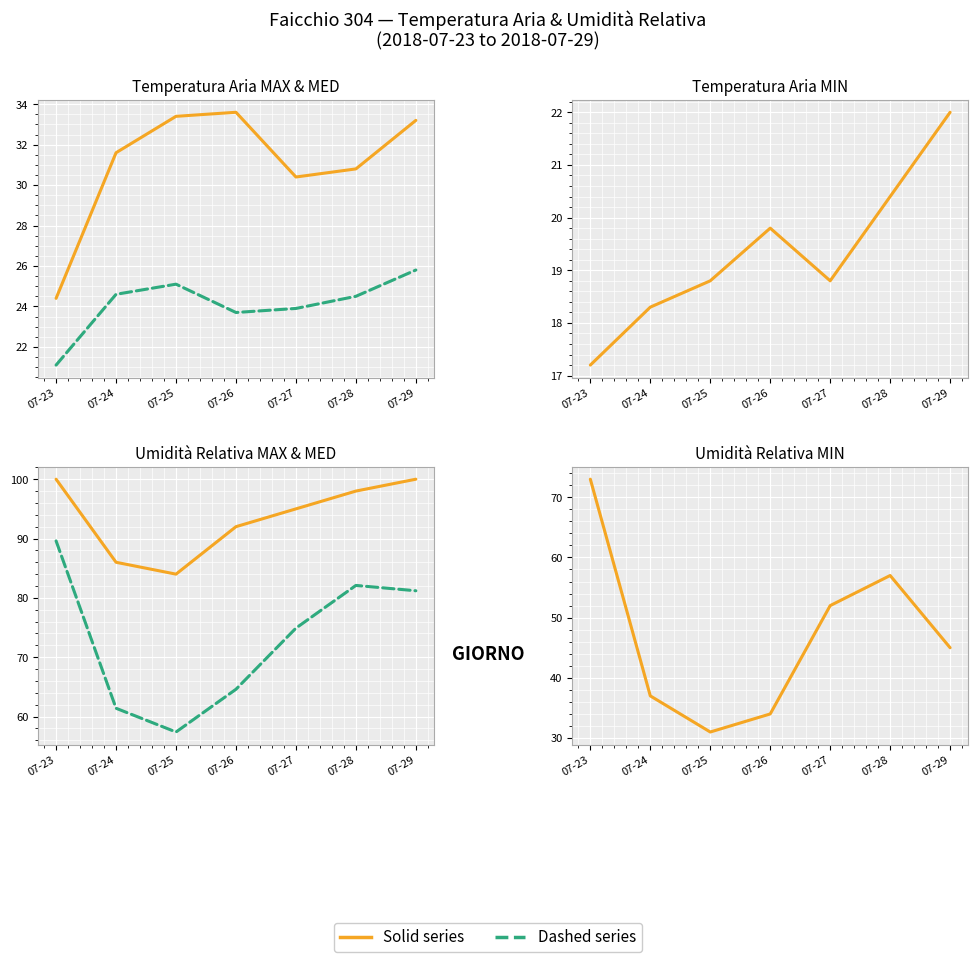

Reading left to right, list all the values displayed in this chart.

Temp MAX: 24.4	31.6	33.4	33.6	30.4	30.8	33.2
Temp MED: 21.1	24.6	25.1	23.7	23.9	24.5	25.8
Temp MIN: 17.2	18.3	18.8	19.8	18.8	20.4	22.0
Humidity MAX: 100.0	86.0	84.0	92.0	95.0	98.0	100.0
Humidity MED: 89.6	61.4	57.4	64.6	74.9	82.1	81.2
Humidity MIN: 73.0	37.0	31.0	34.0	52.0	57.0	45.0